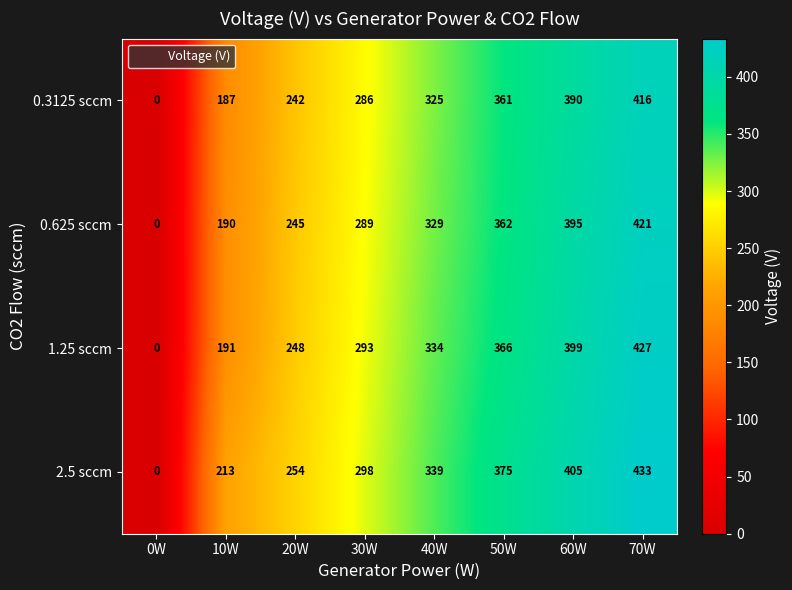

At which category is the sum across all series the highest?

70W